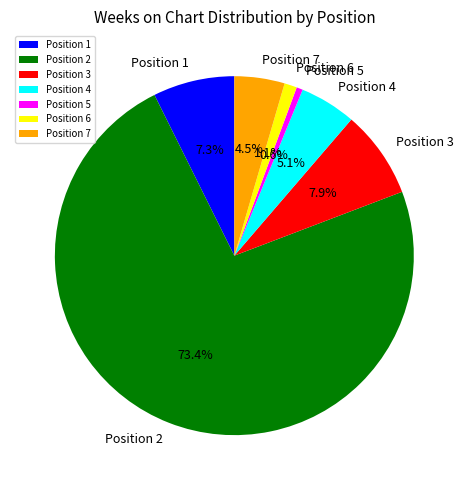

Which has a higher value, Position 7 or Position 6?

Position 7